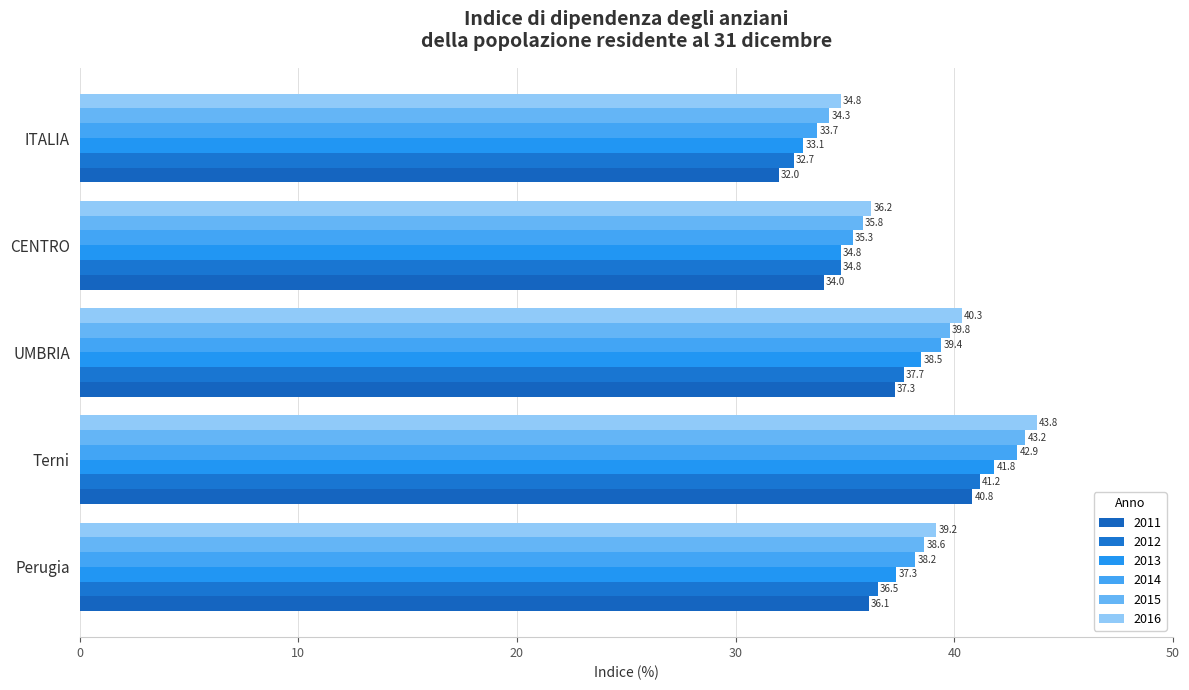

List the series in order of their overall mean, lowest first.

2011, 2012, 2013, 2014, 2015, 2016